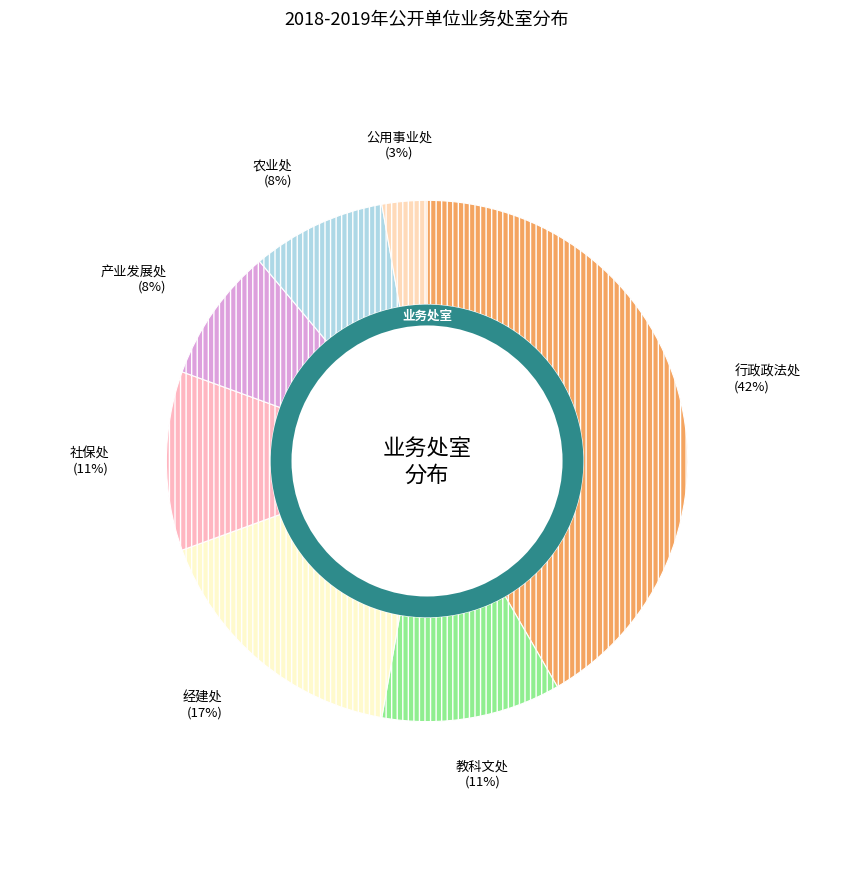

Count the number of slices in the pie.

7